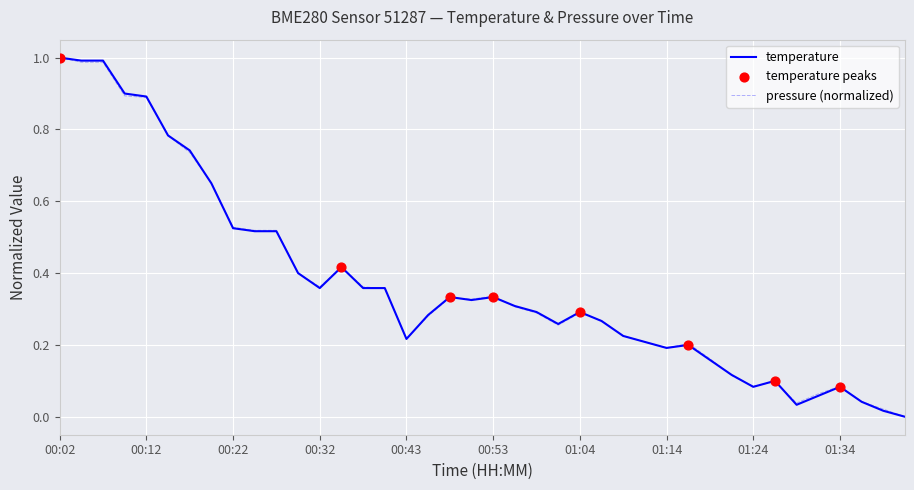

Does the chart have visible grid lines?

Yes